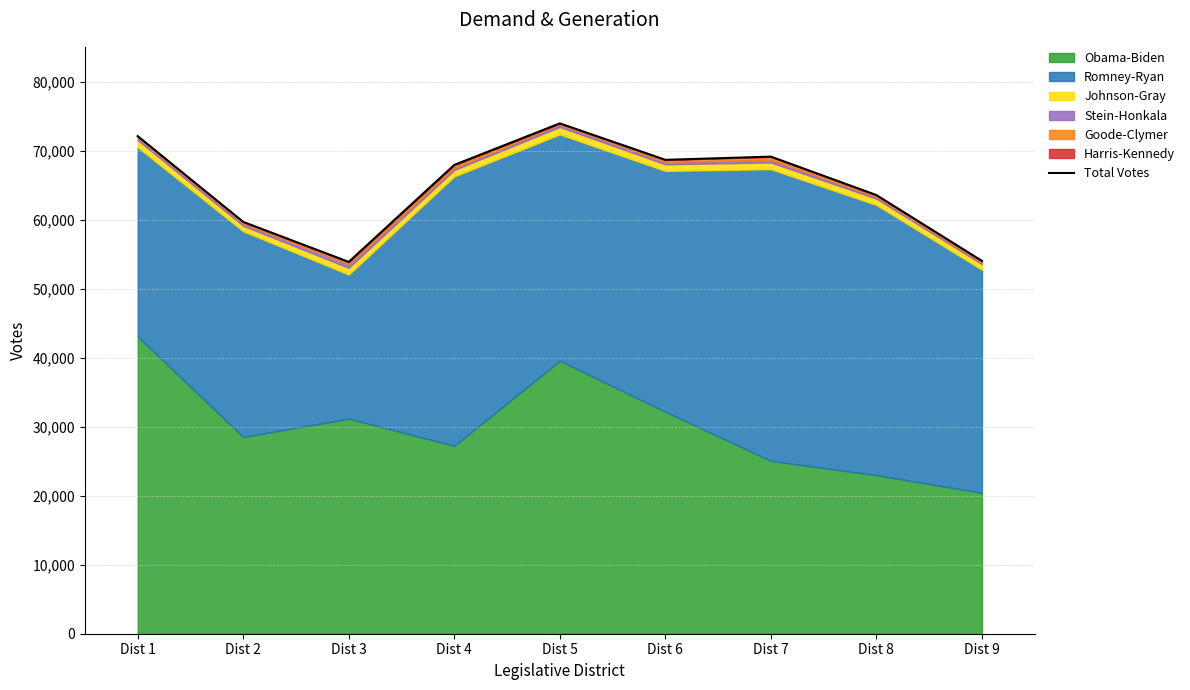

What is the sum of the values at Dist 9 and Dist 5?

128051